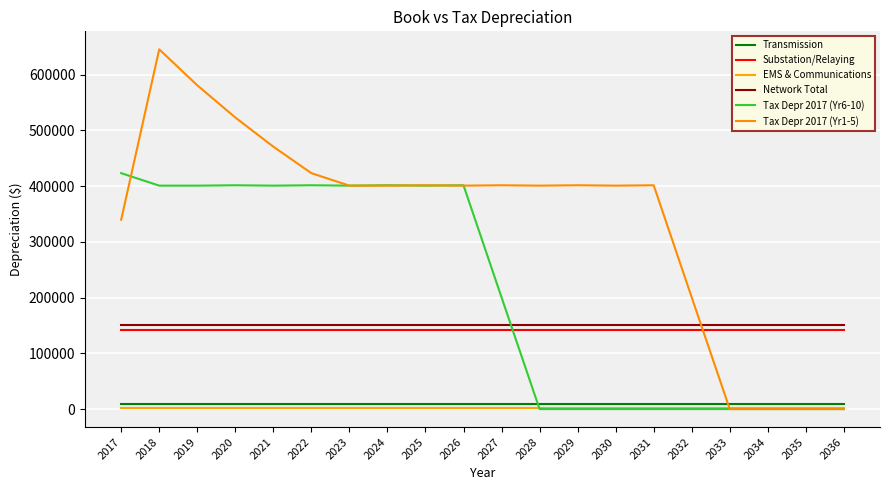

True or false: Tax Depr 2017 (Yr1-5) and Substation/Relaying intersect in this chart.

True